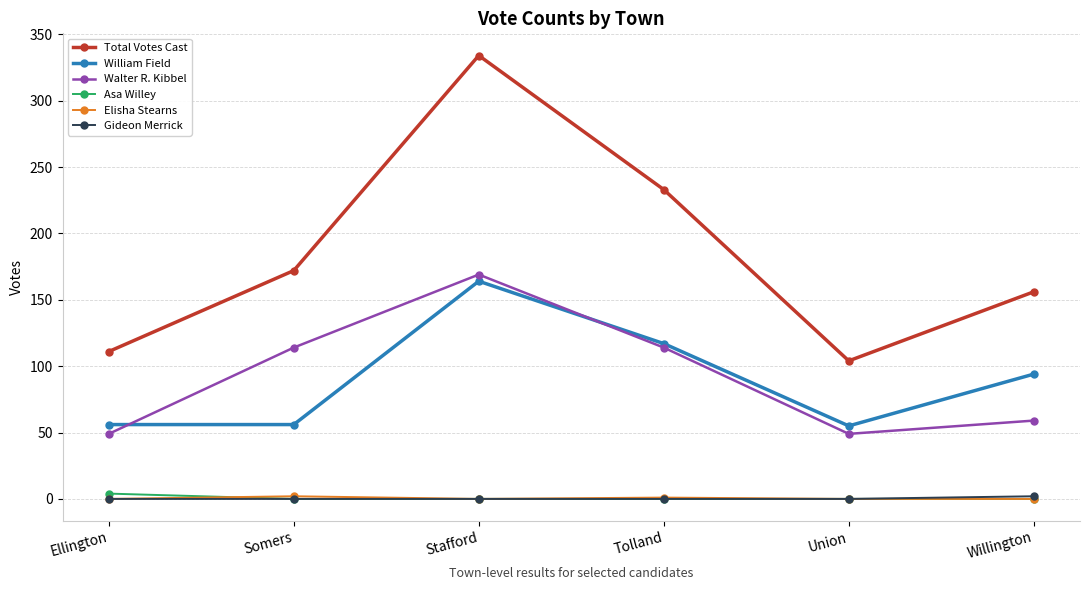

What is the difference between the Elisha Stearns values at Somers and Willington?

2